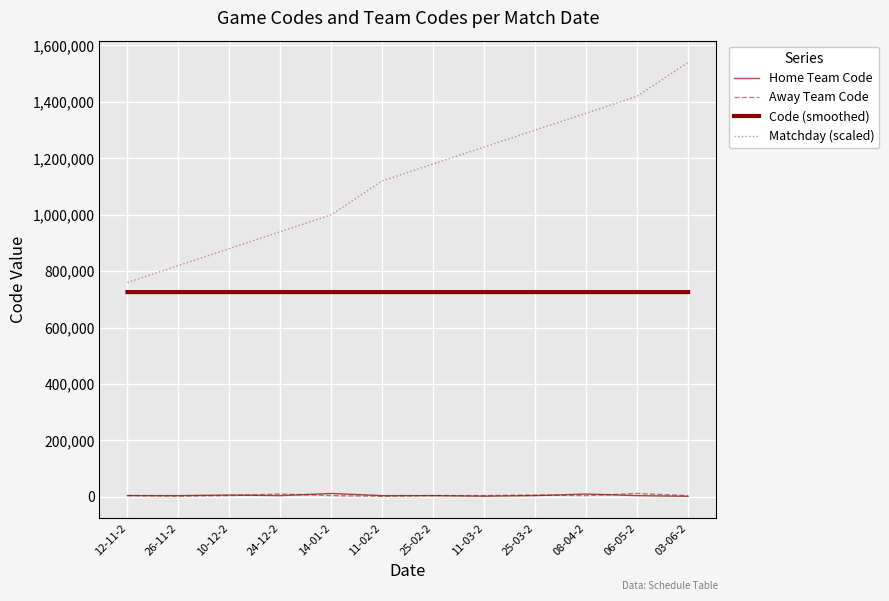

What is the spread (max minus min) of values at 25-03-2?

1295502.0